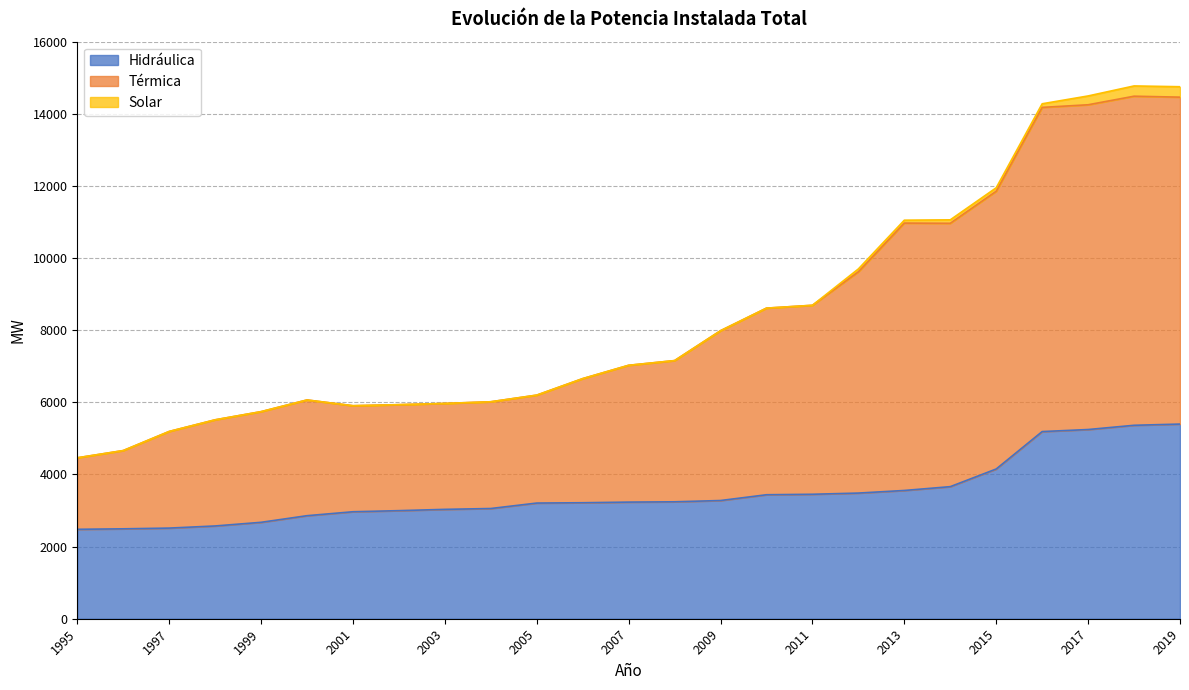

True or false: Hidro has a value of 3661.9 at 2014.

True